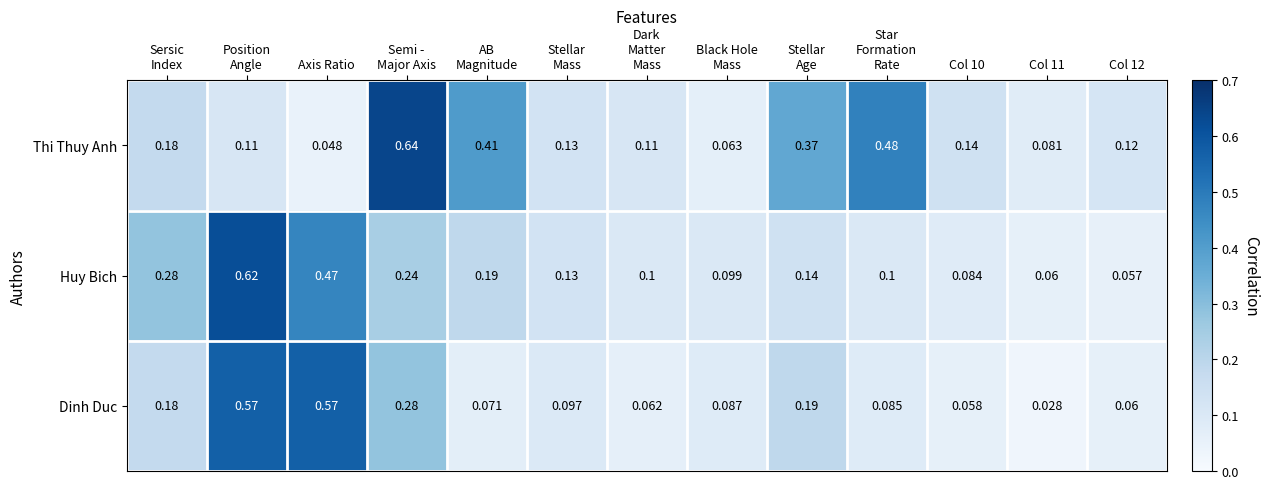

Which series has the largest total across all categories?

Thi Thuy Anh